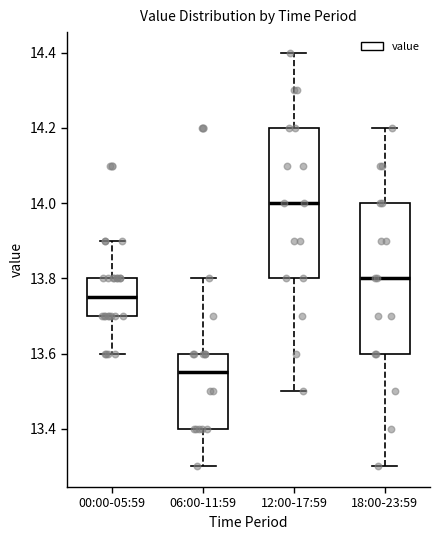

Reading left to right, transcribe this box plot: for each box, give where its median line is, the range the box spans, and where its two whiskers end, as read against the y-axis. The values are not printed on the chart, so give them approximately, as read against the axis.

00:00-05:59: median 13.76, box 13.70 to 13.80, whiskers 13.60 to 13.90
06:00-11:59: median 13.56, box 13.40 to 13.60, whiskers 13.30 to 13.80
12:00-17:59: median 14.00, box 13.80 to 14.20, whiskers 13.50 to 14.40
18:00-23:59: median 13.80, box 13.60 to 14.00, whiskers 13.30 to 14.20